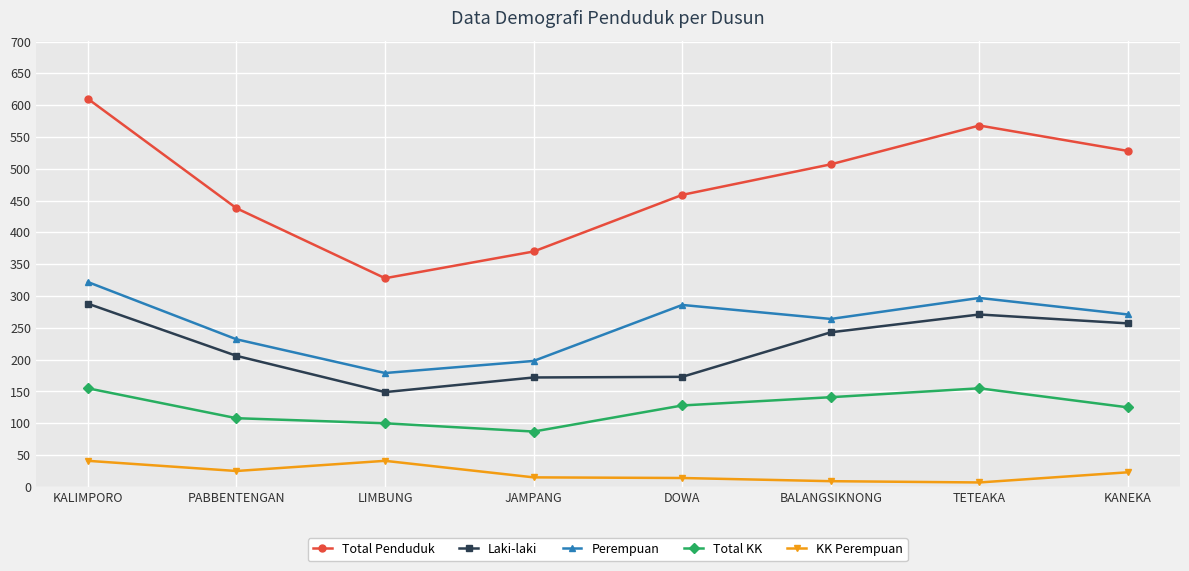

What is the total value across all series at PABBENTENGAN?

1009